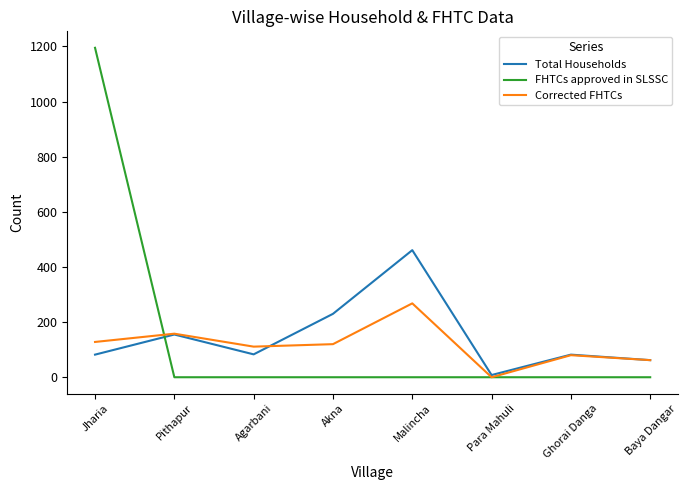

Which series changed the most between Akna and Para Mahuli?

Total Households